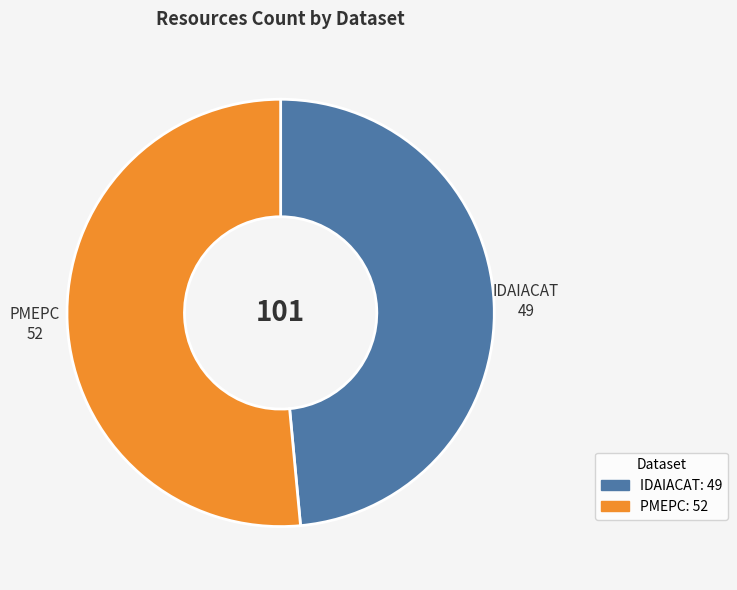

What is the ratio of the value at IDAIACAT to the value at PMEPC?

0.9